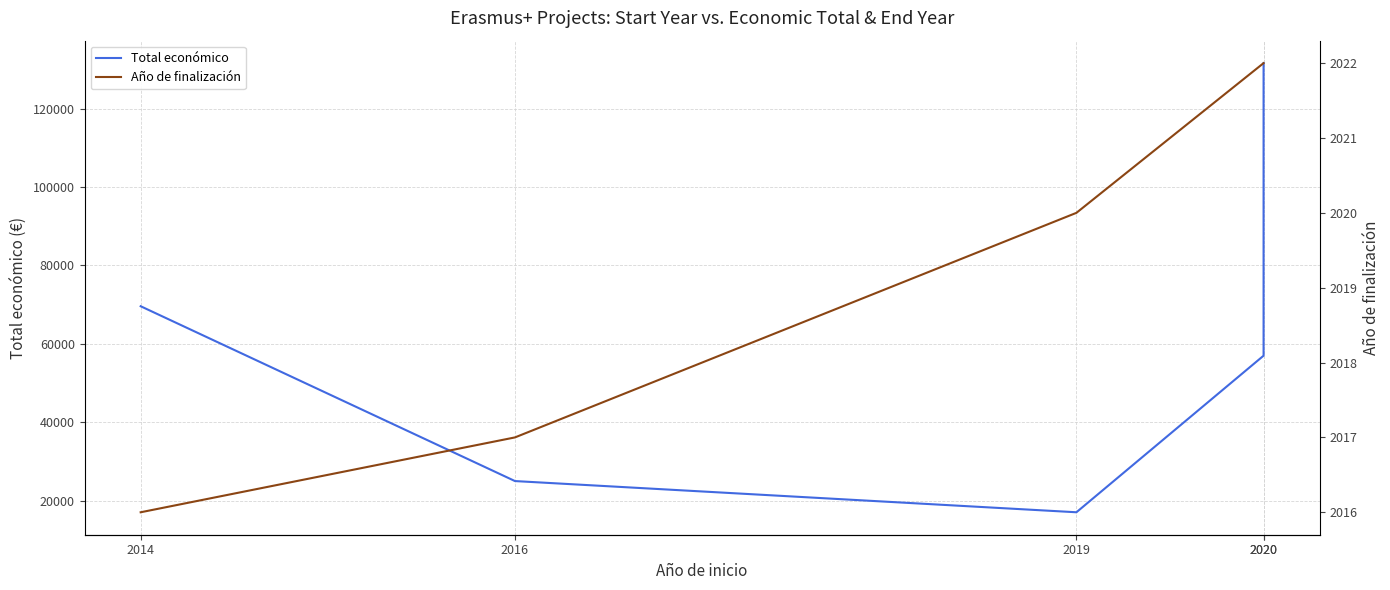

True or false: Año de finalización and Total económico cross at least once.

False